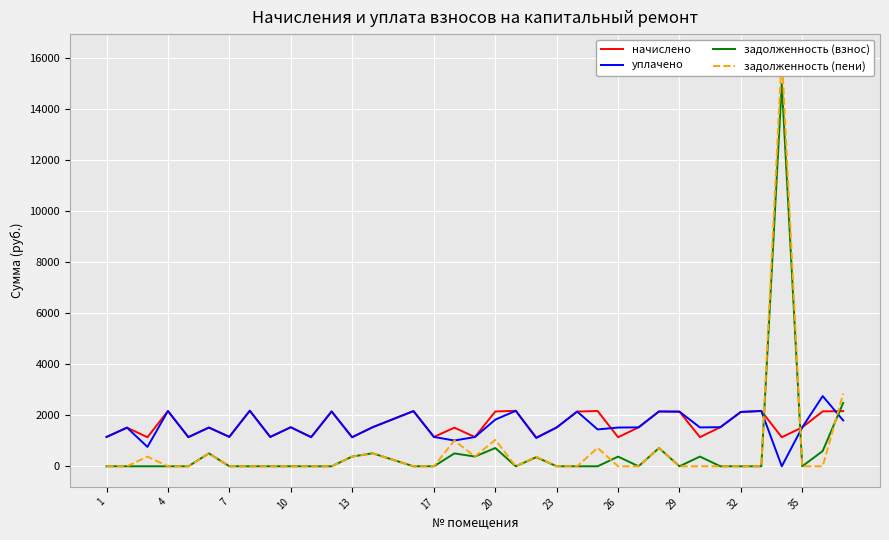

What is the difference between the second highest and second lowest values in the задолженность (пени) series?

2847.5